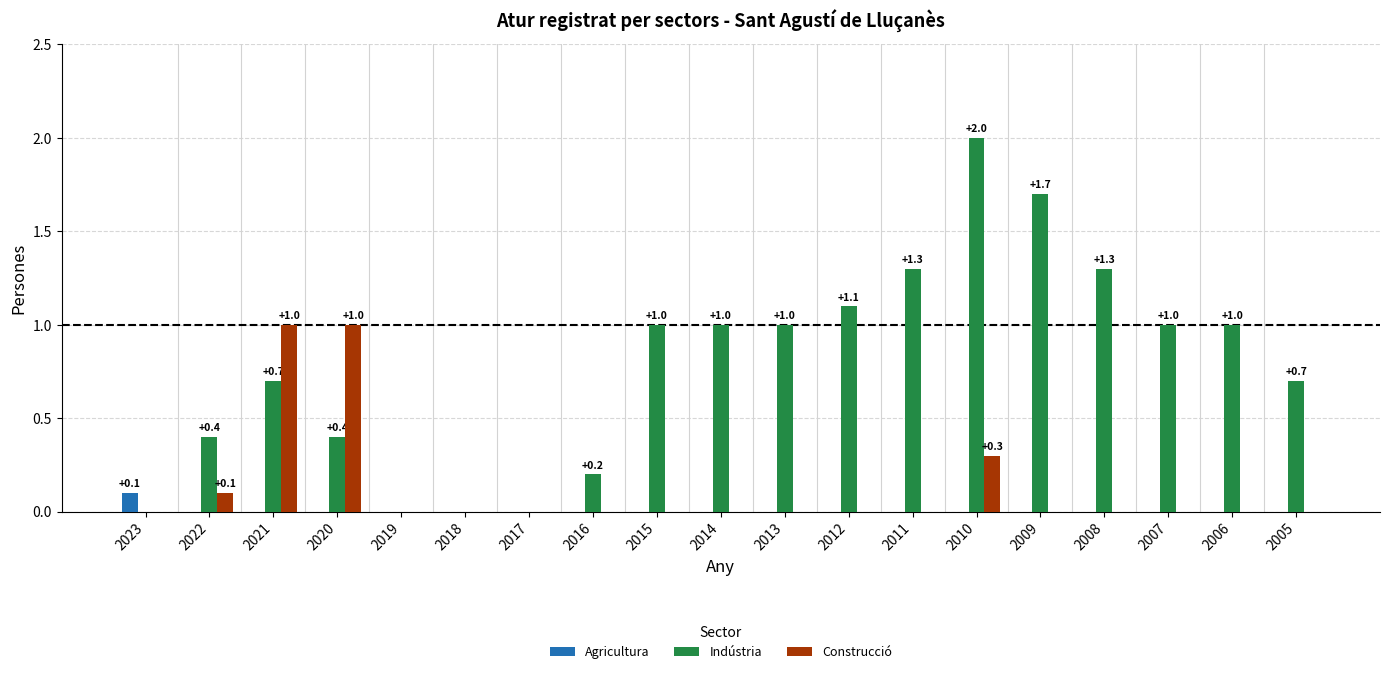

Which series changed the most between 2021 and 2011?

Construcció